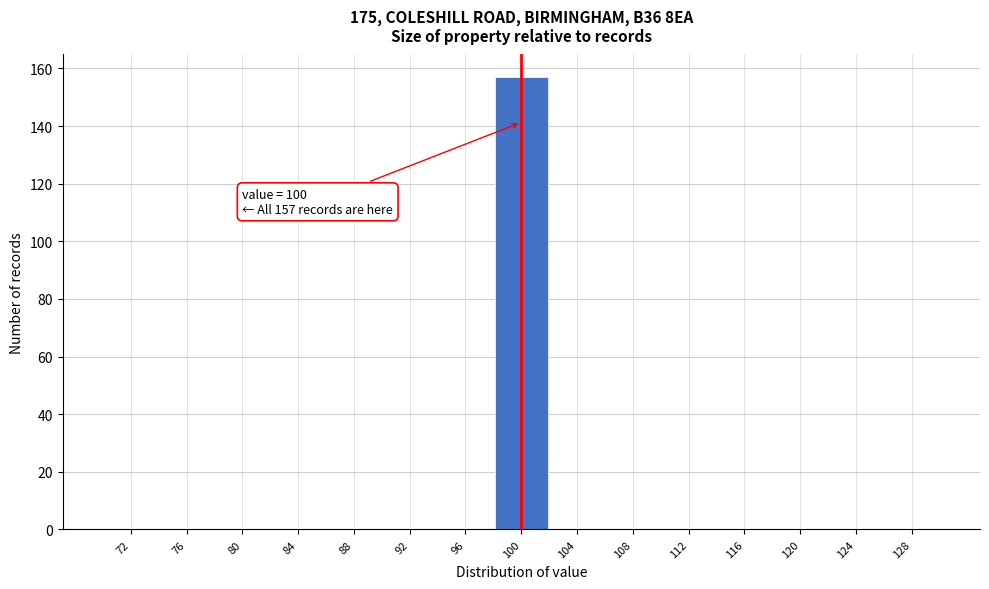

Over which range of the x-axis is the bar tallest?

98 to 102